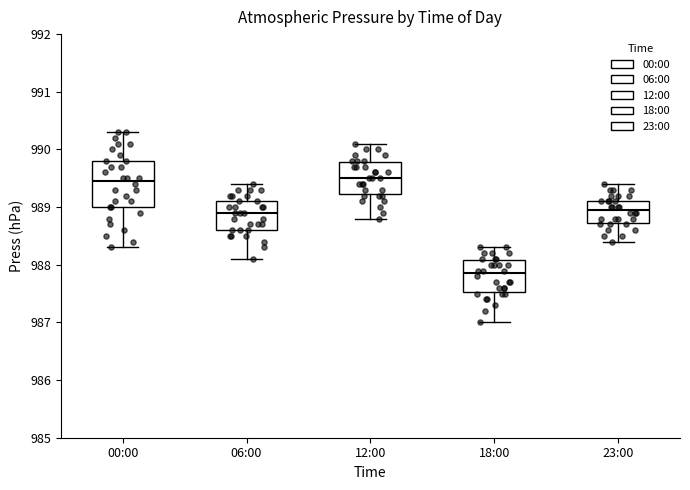

Reading left to right, transcribe this box plot: for each box, give where its median line is, the range the box spans, and where its two whiskers end, as read against the y-axis. The values are not printed on the chart, so give them approximately, as read against the axis.

00:00: median 989.5, box 989.0 to 989.8, whiskers 988.3 to 990.3
06:00: median 988.9, box 988.6 to 989.1, whiskers 988.1 to 989.4
12:00: median 989.5, box 989.2 to 989.8, whiskers 988.8 to 990.1
18:00: median 987.9, box 987.5 to 988.1, whiskers 987.0 to 988.3
23:00: median 989.0, box 988.7 to 989.1, whiskers 988.4 to 989.4